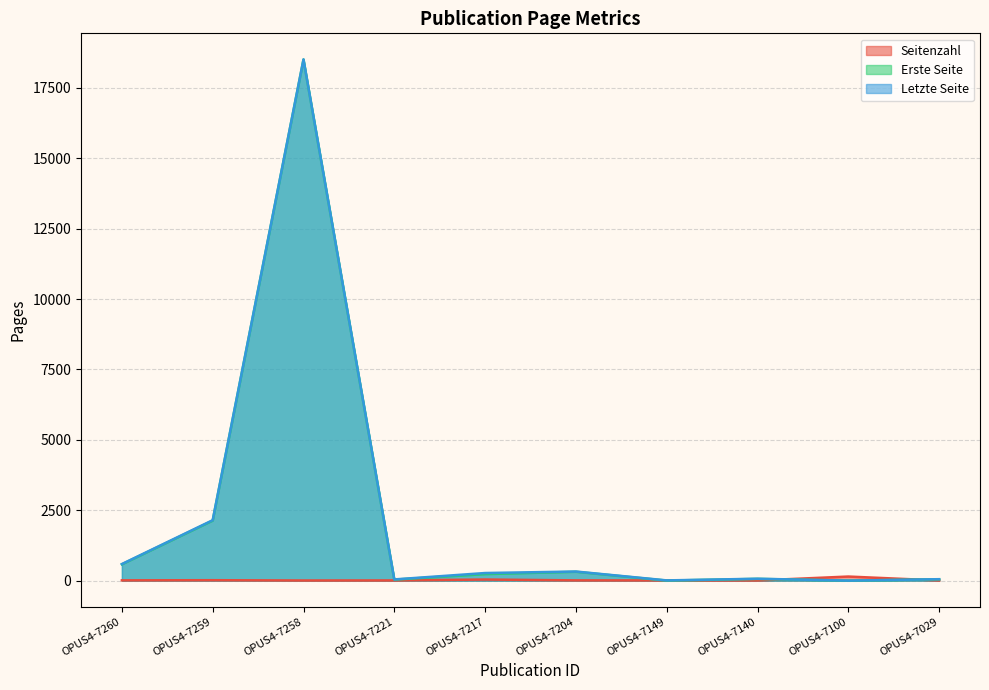

Which series changed the most between OPUS4-7260 and OPUS4-7217?

Erste Seite